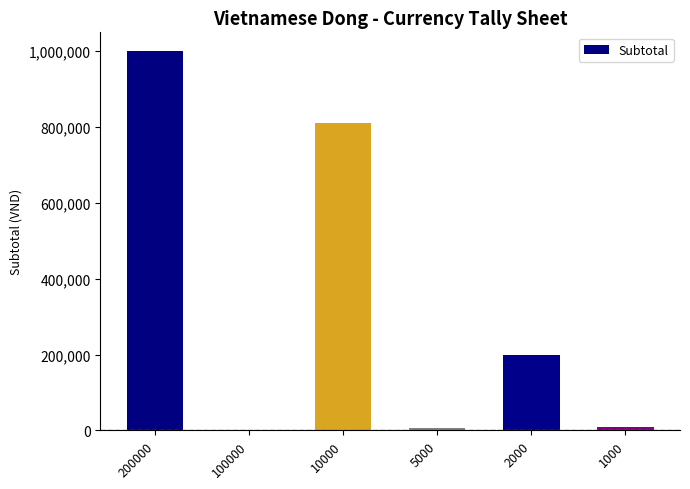

The value at 10000 is 1082468. True or false?

False